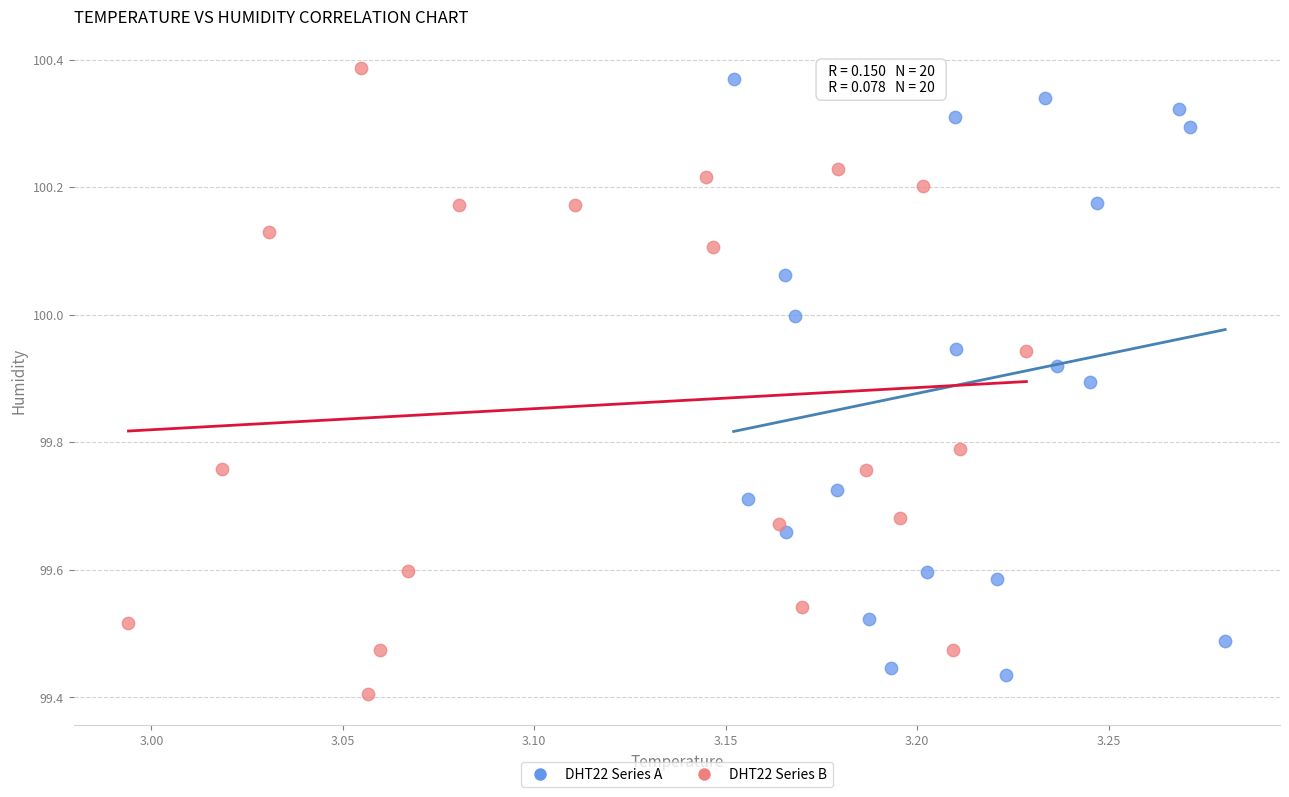

Which series reaches the maximum Y coordinate?

DHT22 Series B